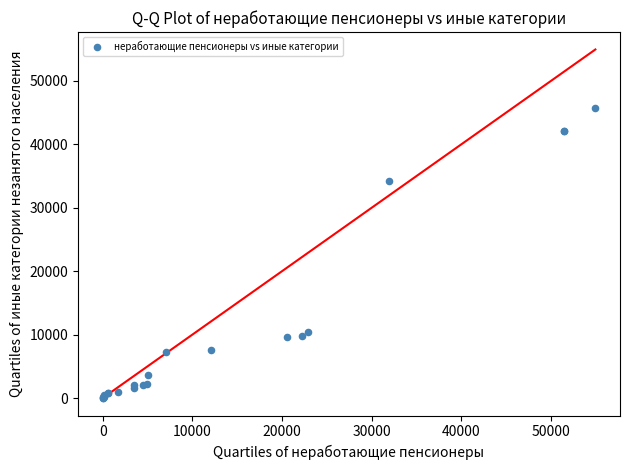

What Y value in the scatter plot is closest to 22837?

34294.8